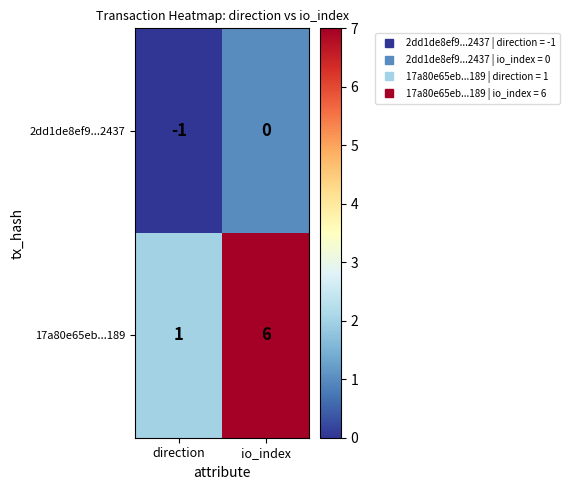

Which series changed the most between direction and io_index?

17a80e65eb...189